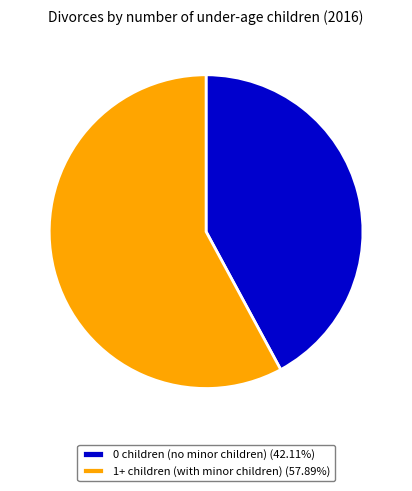

How many segments does this pie chart have?

2